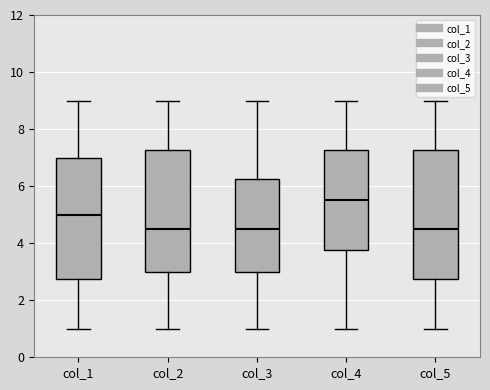

Reading left to right, transcribe this box plot: for each box, give where its median line is, the range the box spans, and where its two whiskers end, as read against the y-axis. The values are not printed on the chart, so give them approximately, as read against the axis.

col_1: median 5.0, box 2.8 to 7.0, whiskers 1.0 to 9.0
col_2: median 4.6, box 3.0 to 7.2, whiskers 1.0 to 9.0
col_3: median 4.6, box 3.0 to 6.2, whiskers 1.0 to 9.0
col_4: median 5.6, box 3.8 to 7.2, whiskers 1.0 to 9.0
col_5: median 4.6, box 2.8 to 7.2, whiskers 1.0 to 9.0